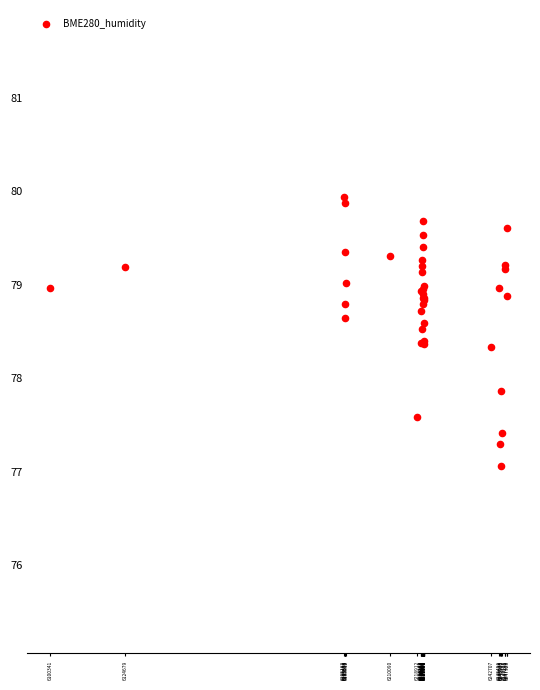

What Y value in the scatter plot is closest to 78?

77.9